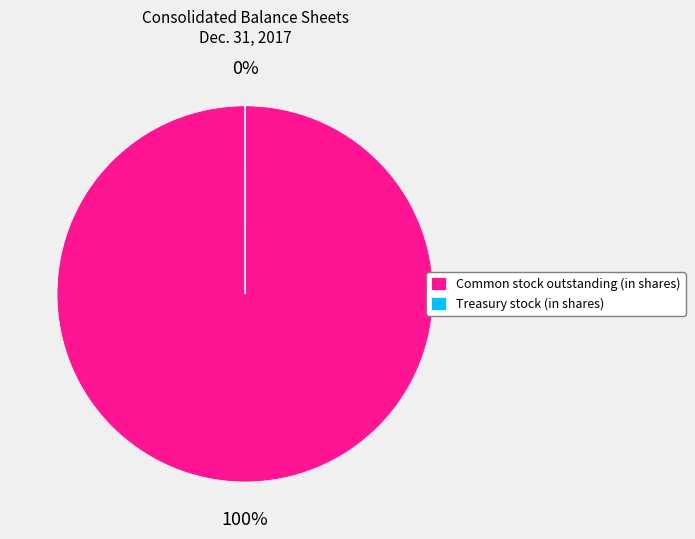

What is the change in value from Common stock outstanding (in shares) to Treasury stock (in shares)?

-139578110